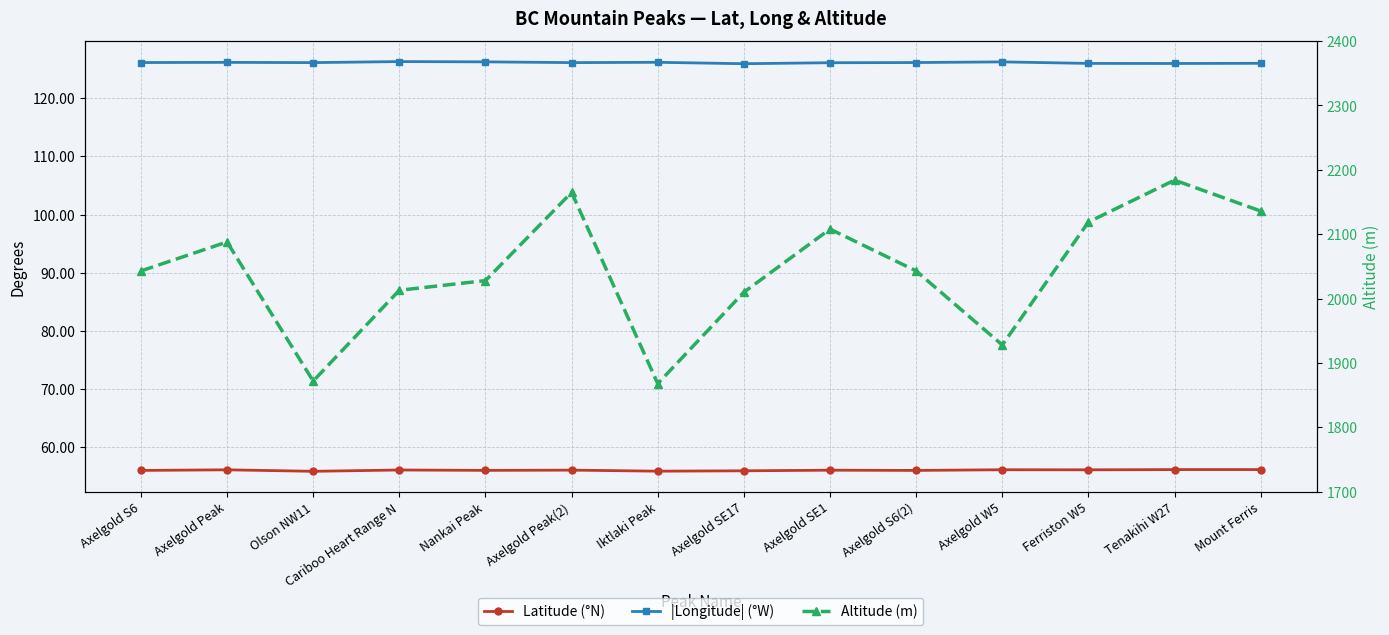

What is the lowest value of the Altitude (m) series?

1868.0